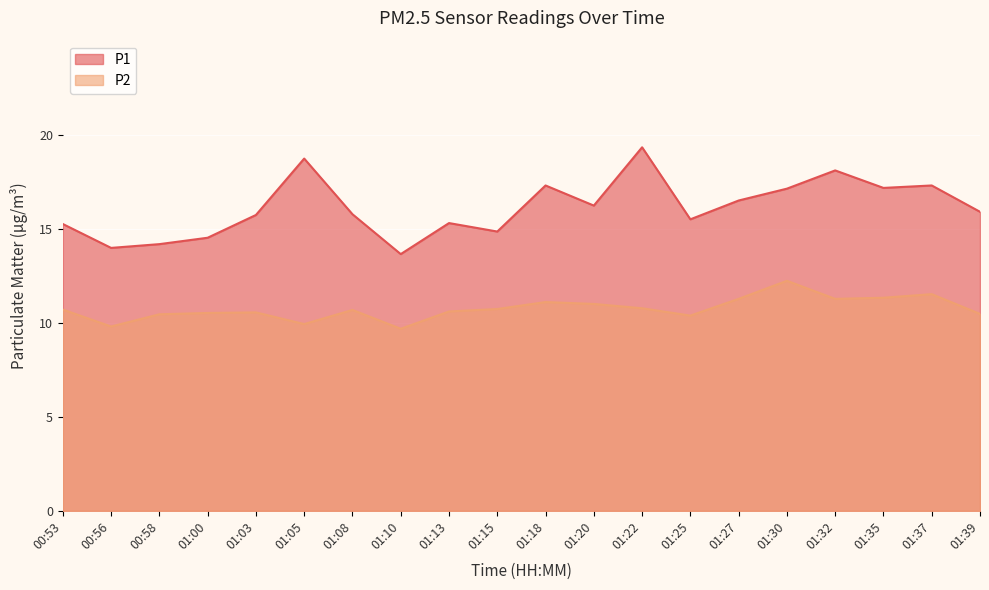

What position from the left is 01:13?

9